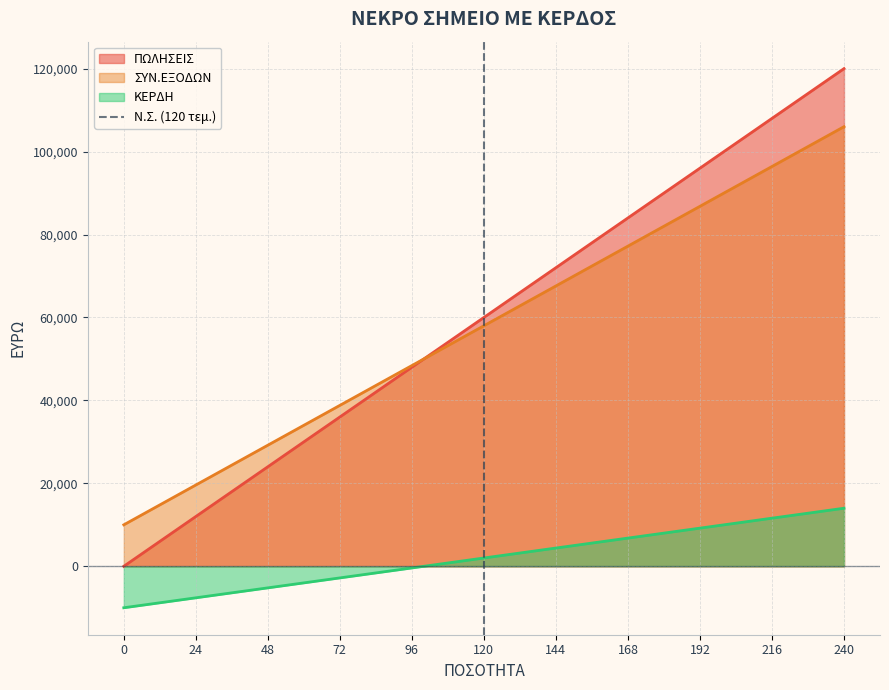

List the labels in order of ΣΥΝ.ΕΞΟΔΩΝ value, smallest first.

0, 24, 48, 72, 96, 120, 144, 168, 192, 216, 240